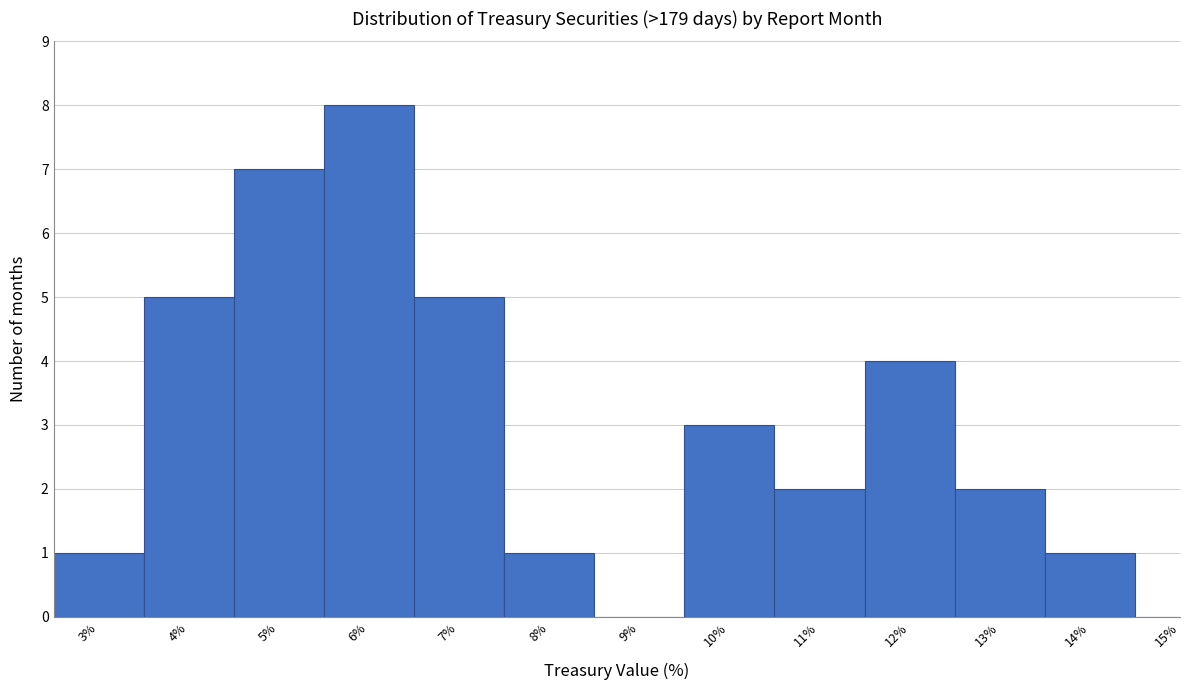

Reading right to left, what are all the values shown in this chart?

15%=0	14%=1	13%=2	12%=4	11%=2	10%=3	9%=0	8%=1	7%=5	6%=8	5%=7	4%=5	3%=1